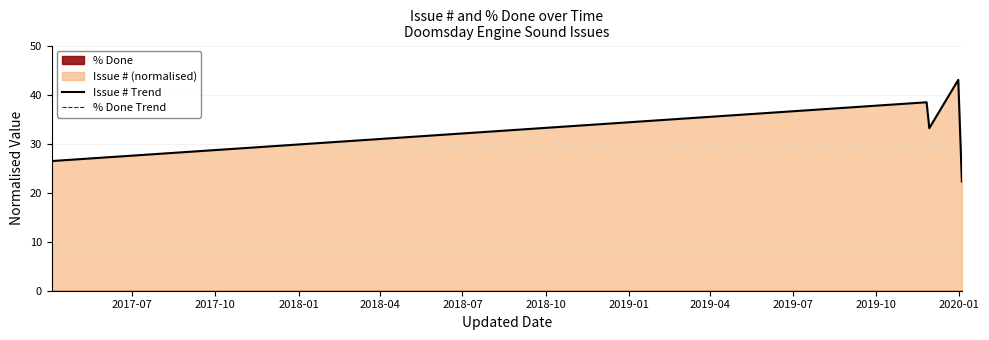

Which series changed the most between 2018-01 and 2018-07?

Issue # Trend